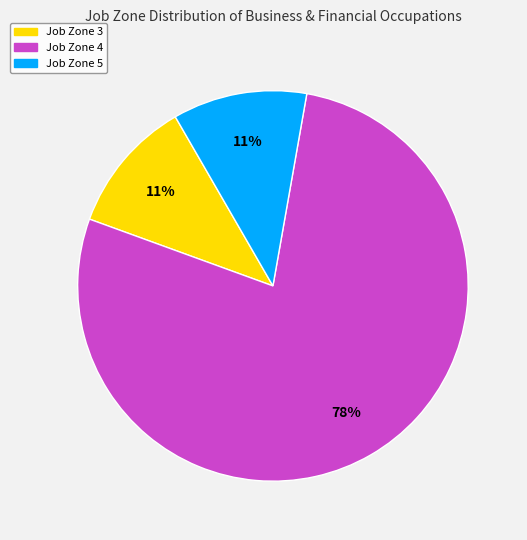

Which slice is the largest?

Job Zone 4